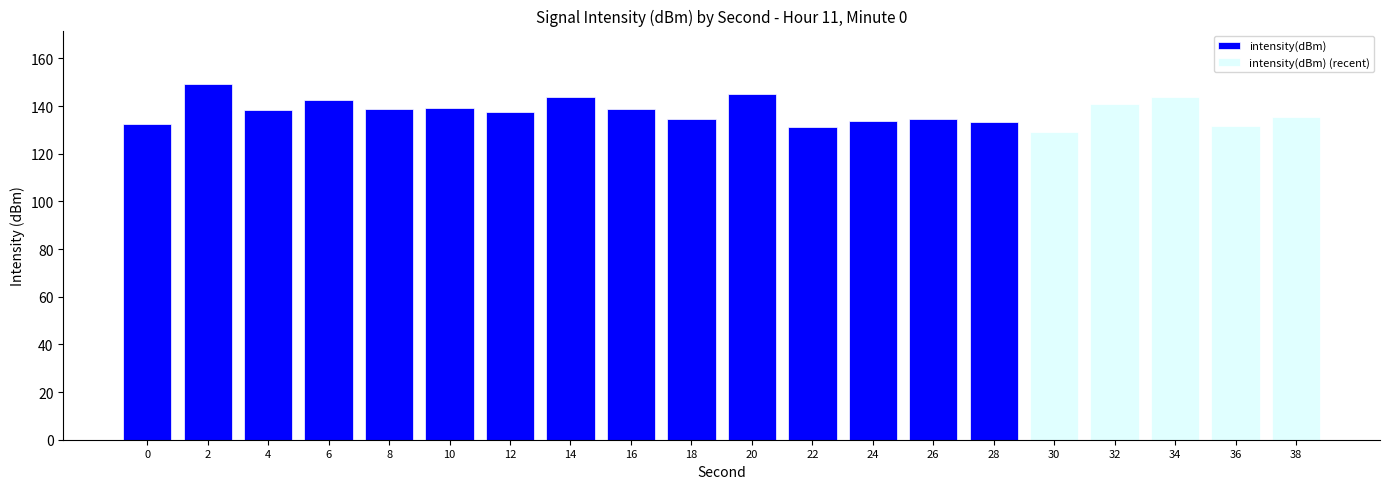

Is it true that the value at 14 is -250.0?

False